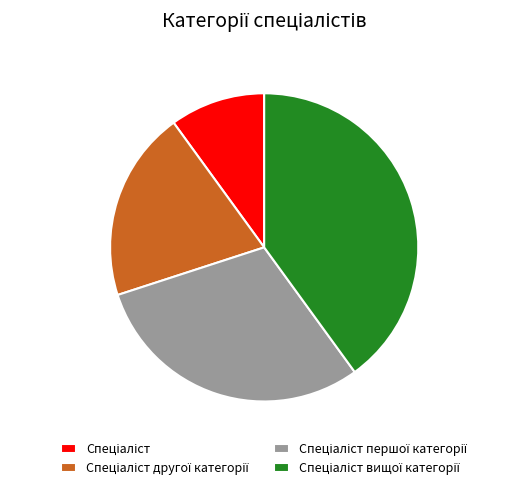

Does any single category account for the majority?

No